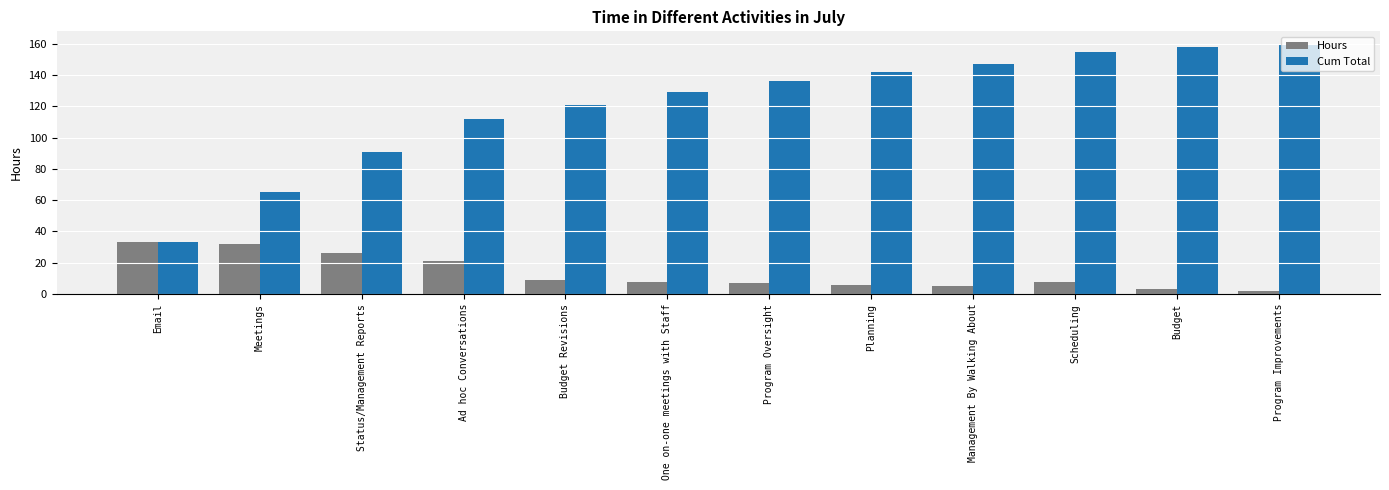

Is it true that Hours equals 32 at Meetings?

True